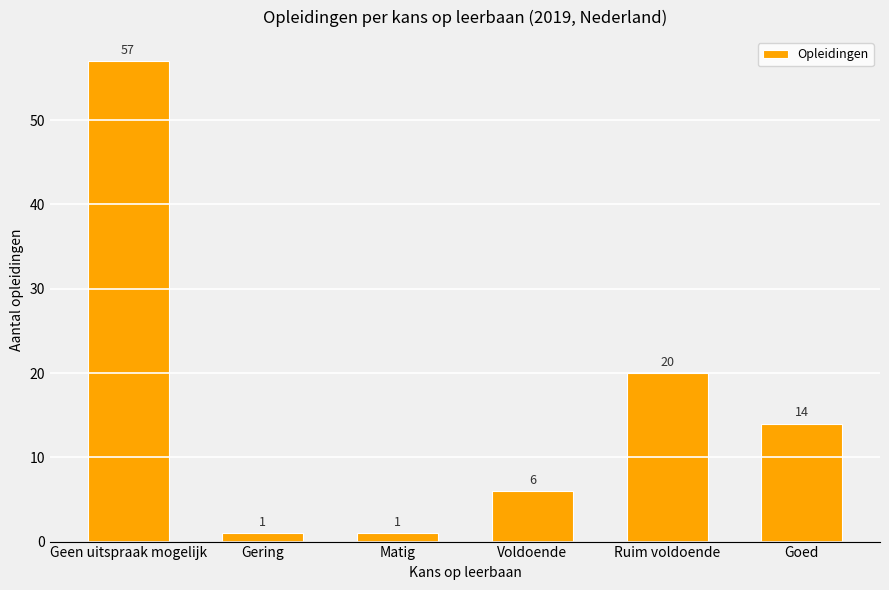

Reading right to left, list all the values displayed in this chart.

14	20	6	1	1	57